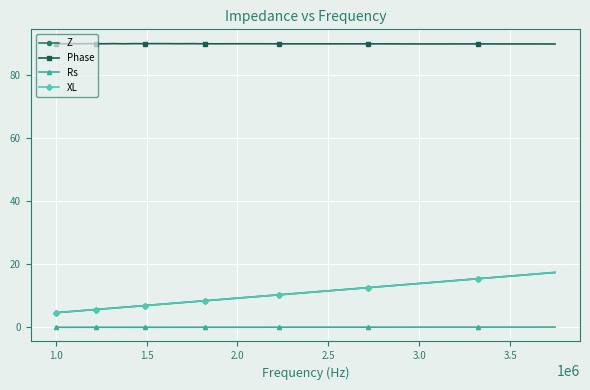

Which series has the largest range (max minus min)?

Z